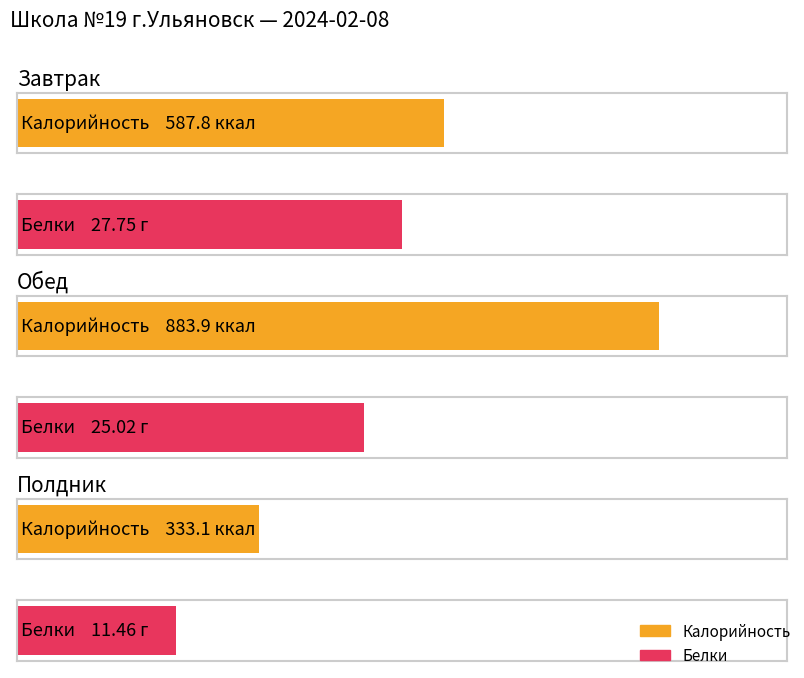

Which label corresponds to the largest value in the chart?

Обед